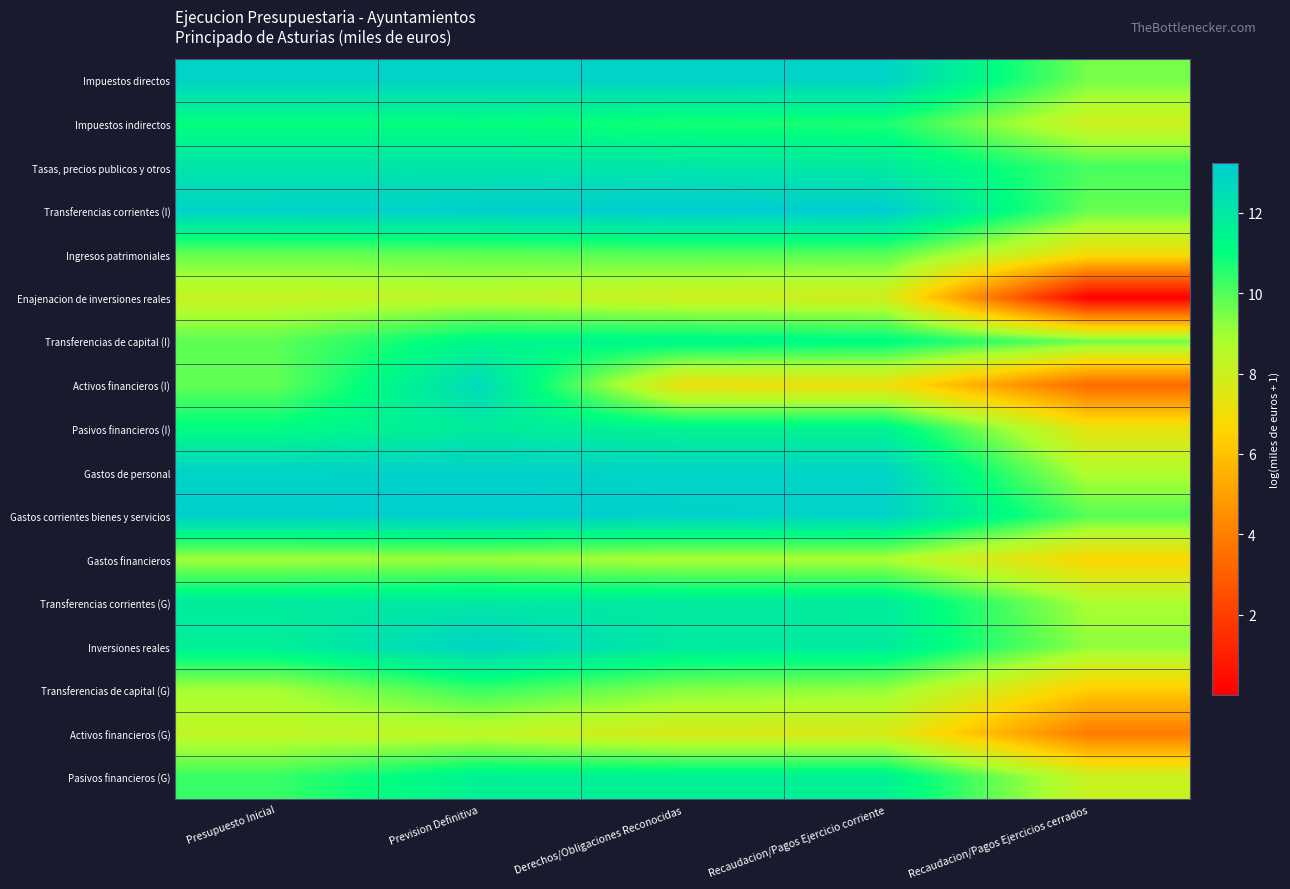

What is the total value across all series at Recaudacion/Pagos Ejercicio corriente?

183.2